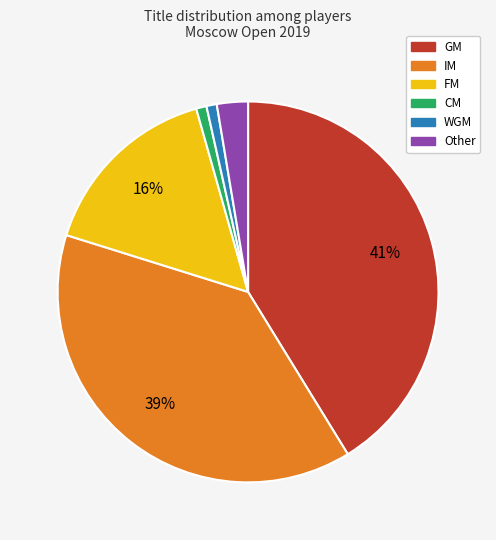

How many slices are in this pie chart?

6